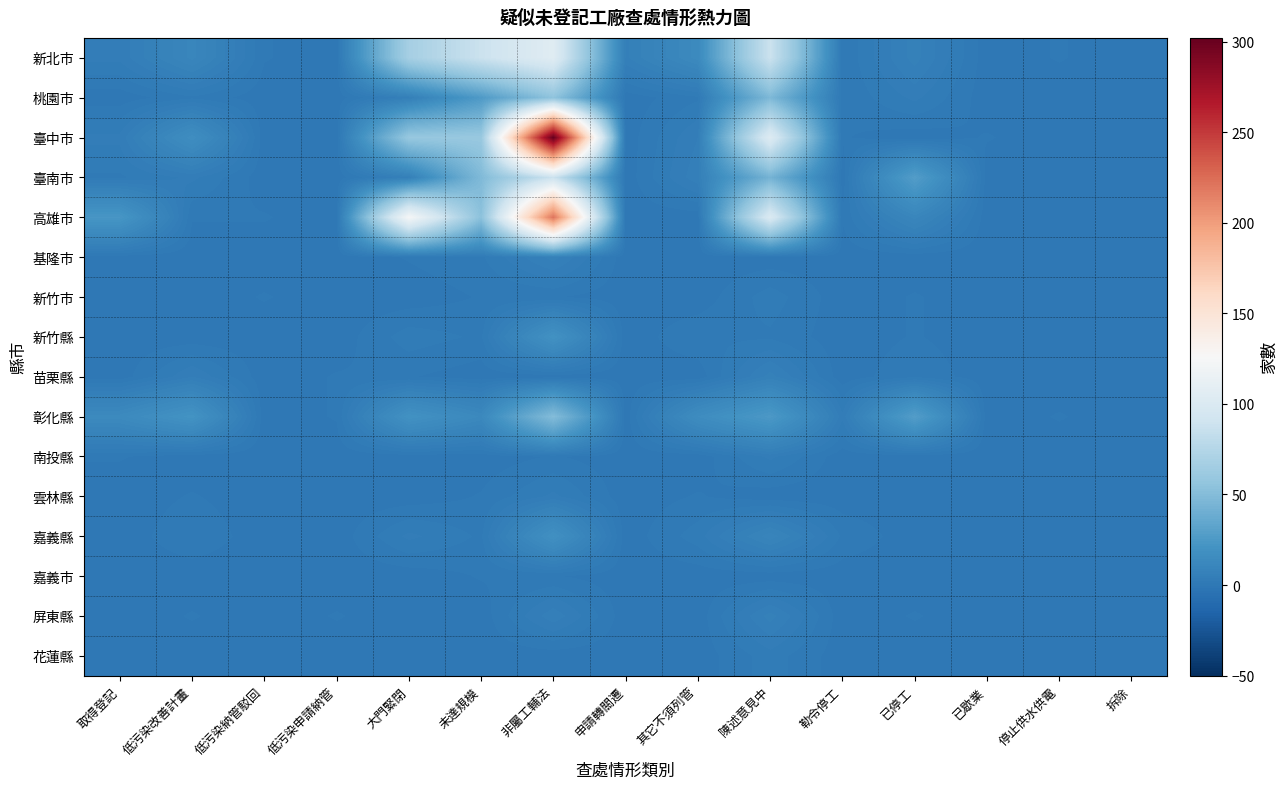

Reading left to right, list all the values displayed in this chart.

新北市: 取得登記=4	低污染改善計畫=11	低污染納管駁回=1	低污染申請納管=0	大門緊閉=67	未達規模=88	非屬工輔法=105	申請轉關遷=6	其它不須列管=14	陳述意見中=88	勒令停工=1	已停工=7	已歇業=0	停止供水供電=1	拆除=0
桃園市: 取得登記=0	低污染改善計畫=2	低污染納管駁回=0	低污染申請納管=0	大門緊閉=6	未達規模=26	非屬工輔法=55	申請轉關遷=0	其它不須列管=2	陳述意見中=47	勒令停工=1	已停工=4	已歇業=0	停止供水供電=0	拆除=0
臺中市: 取得登記=4	低污染改善計畫=17	低污染納管駁回=0	低污染申請納管=0	大門緊閉=59	未達規模=60	非屬工輔法=302	申請轉關遷=0	其它不須列管=5	陳述意見中=103	勒令停工=1	已停工=0	已歇業=1	停止供水供電=0	拆除=0
臺南市: 取得登記=2	低污染改善計畫=4	低污染納管駁回=0	低污染申請納管=0	大門緊閉=6	未達規模=48	非屬工輔法=88	申請轉關遷=0	其它不須列管=6	陳述意見中=43	勒令停工=0	已停工=28	已歇業=0	停止供水供電=0	拆除=0
高雄市: 取得登記=23	低污染改善計畫=1	低污染納管駁回=1	低污染申請納管=0	大門緊閉=124	未達規模=53	非屬工輔法=221	申請轉關遷=0	其它不須列管=0	陳述意見中=100	勒令停工=1	已停工=11	已歇業=0	停止供水供電=0	拆除=0
基隆市: 取得登記=0	低污染改善計畫=0	低污染納管駁回=0	低污染申請納管=0	大門緊閉=1	未達規模=2	非屬工輔法=7	申請轉關遷=0	其它不須列管=0	陳述意見中=0	勒令停工=0	已停工=0	已歇業=0	停止供水供電=0	拆除=0
新竹市: 取得登記=0	低污染改善計畫=0	低污染納管駁回=1	低污染申請納管=0	大門緊閉=0	未達規模=1	非屬工輔法=1	申請轉關遷=0	其它不須列管=0	陳述意見中=3	勒令停工=0	已停工=1	已歇業=0	停止供水供電=0	拆除=0
新竹縣: 取得登記=0	低污染改善計畫=0	低污染納管駁回=0	低污染申請納管=0	大門緊閉=3	未達規模=2	非屬工輔法=20	申請轉關遷=0	其它不須列管=2	陳述意見中=2	勒令停工=0	已停工=1	已歇業=0	停止供水供電=0	拆除=0
苗栗縣: 取得登記=0	低污染改善計畫=5	低污染納管駁回=0	低污染申請納管=1	大門緊閉=1	未達規模=0	非屬工輔法=0	申請轉關遷=0	其它不須列管=0	陳述意見中=7	勒令停工=0	已停工=2	已歇業=0	停止供水供電=0	拆除=0
彰化縣: 取得登記=14	低污染改善計畫=21	低污染納管駁回=0	低污染申請納管=1	大門緊閉=20	未達規模=13	非屬工輔法=50	申請轉關遷=0	其它不須列管=16	陳述意見中=25	勒令停工=4	已停工=28	已歇業=0	停止供水供電=1	拆除=0
南投縣: 取得登記=1	低污染改善計畫=0	低污染納管駁回=0	低污染申請納管=0	大門緊閉=0	未達規模=0	非屬工輔法=1	申請轉關遷=0	其它不須列管=0	陳述意見中=4	勒令停工=0	已停工=0	已歇業=0	停止供水供電=0	拆除=0
雲林縣: 取得登記=0	低污染改善計畫=1	低污染納管駁回=0	低污染申請納管=0	大門緊閉=0	未達規模=1	非屬工輔法=4	申請轉關遷=0	其它不須列管=1	陳述意見中=0	勒令停工=0	已停工=0	已歇業=0	停止供水供電=0	拆除=0
嘉義縣: 取得登記=0	低污染改善計畫=2	低污染納管駁回=0	低污染申請納管=0	大門緊閉=4	未達規模=2	非屬工輔法=19	申請轉關遷=0	其它不須列管=3	陳述意見中=10	勒令停工=2	已停工=0	已歇業=0	停止供水供電=0	拆除=0
嘉義市: 取得登記=0	低污染改善計畫=0	低污染納管駁回=0	低污染申請納管=0	大門緊閉=0	未達規模=1	非屬工輔法=1	申請轉關遷=0	其它不須列管=0	陳述意見中=0	勒令停工=0	已停工=0	已歇業=0	停止供水供電=0	拆除=0
屏東縣: 取得登記=0	低污染改善計畫=1	低污染納管駁回=0	低污染申請納管=1	大門緊閉=0	未達規模=0	非屬工輔法=6	申請轉關遷=0	其它不須列管=0	陳述意見中=7	勒令停工=0	已停工=1	已歇業=0	停止供水供電=0	拆除=0
花蓮縣: 取得登記=0	低污染改善計畫=0	低污染納管駁回=0	低污染申請納管=0	大門緊閉=0	未達規模=0	非屬工輔法=0	申請轉關遷=0	其它不須列管=0	陳述意見中=3	勒令停工=0	已停工=0	已歇業=0	停止供水供電=0	拆除=0